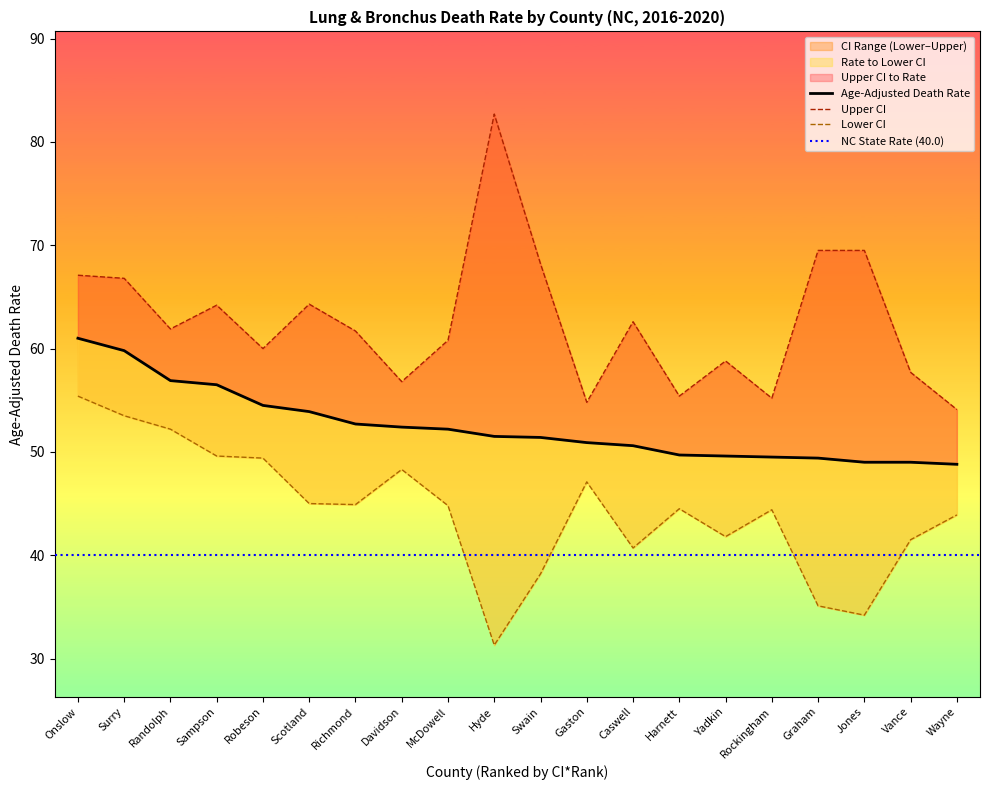

In Upper CI (Rate), how many points are higher than both neighbors (excluding endpoints)?

5